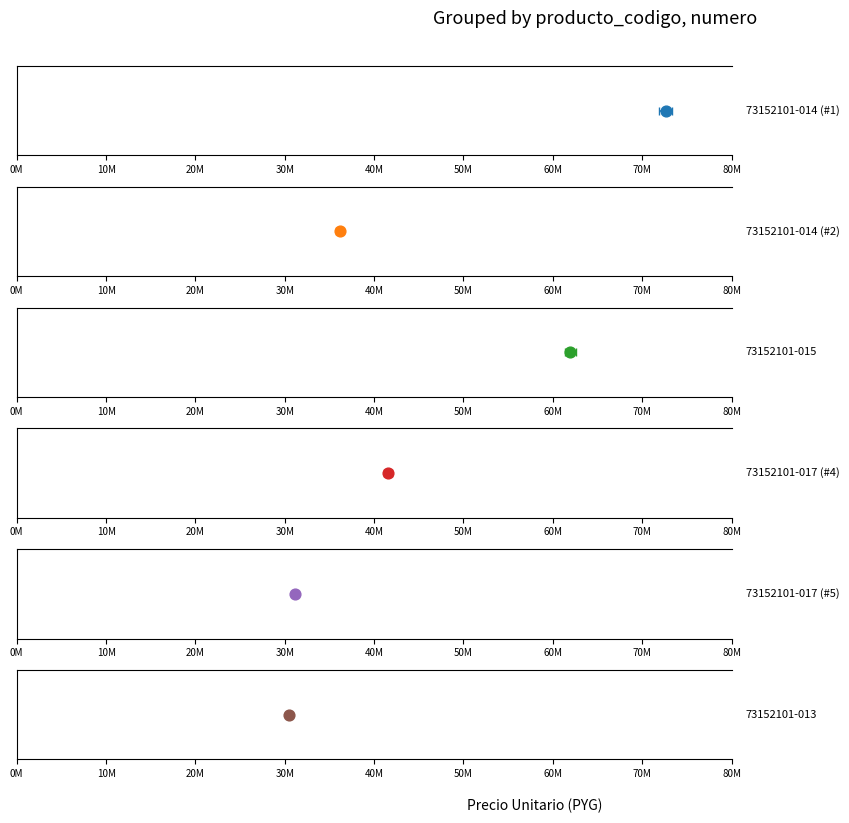

Which has a higher value, 73152101-013 or 73152101-017 (#5)?

73152101-017 (#5)